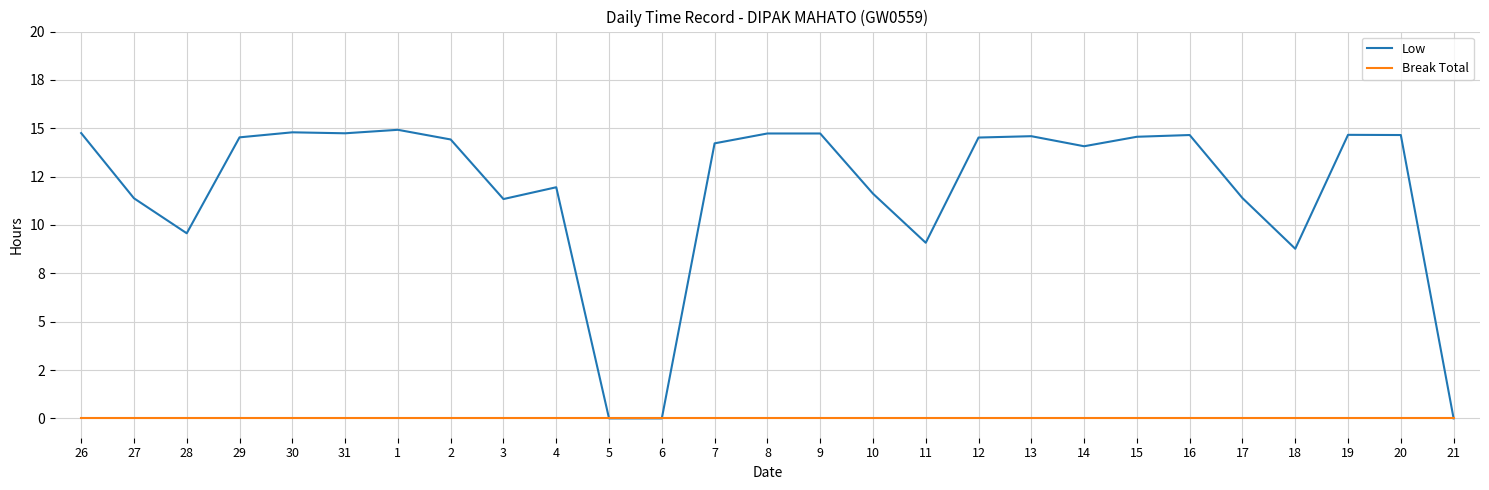

Reading right to left, list all the values displayed in this chart.

Low: 21=0.0	20=14.7	19=14.7	18=8.8	17=11.4	16=14.7	15=14.6	14=14.1	13=14.6	12=14.5	11=9.1	10=11.6	9=14.7	8=14.7	7=14.2	6=0.0	5=0.0	4=11.9	3=11.3	2=14.4	1=14.9	31=14.7	30=14.8	29=14.5	28=9.6	27=11.4	26=14.8
Break Total: 21=0.0	20=0.0	19=0.0	18=0.0	17=0.0	16=0.0	15=0.0	14=0.0	13=0.0	12=0.0	11=0.0	10=0.0	9=0.0	8=0.0	7=0.0	6=0.0	5=0.0	4=0.0	3=0.0	2=0.0	1=0.0	31=0.0	30=0.0	29=0.0	28=0.0	27=0.0	26=0.0